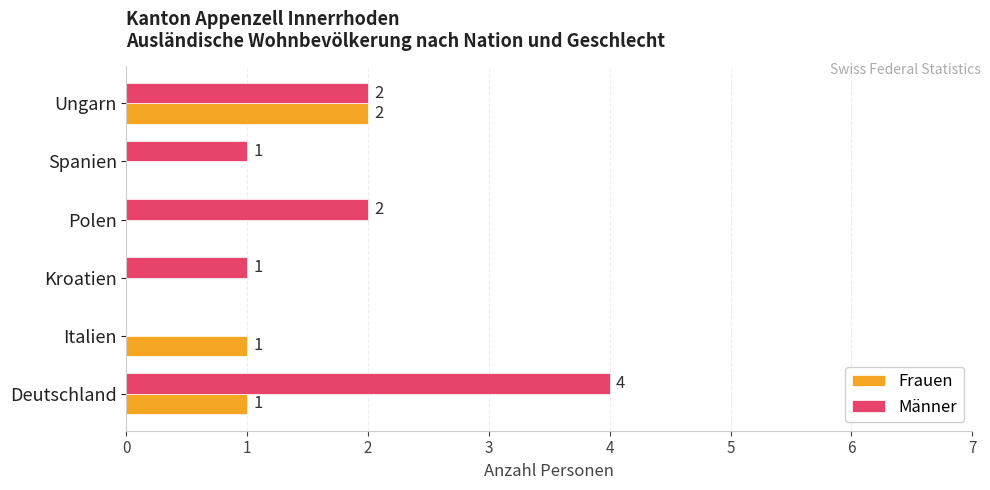

What is the greatest value displayed?

4